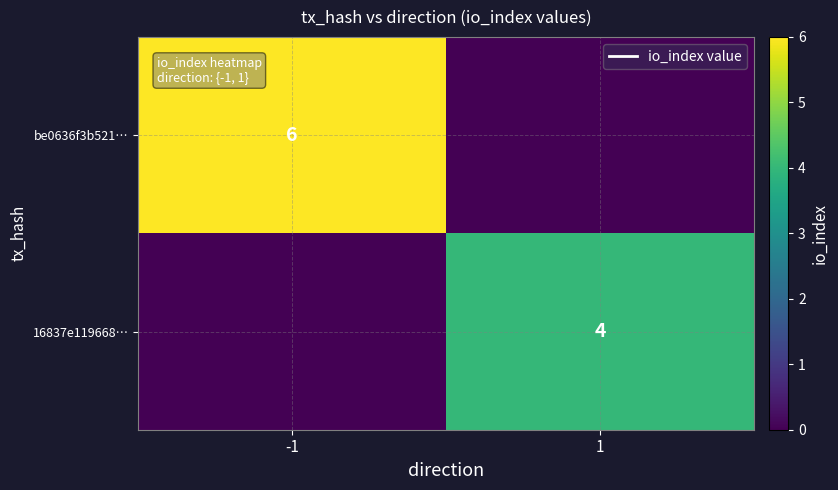

Is it true that 16837e119668… equals 3 at 1?

False